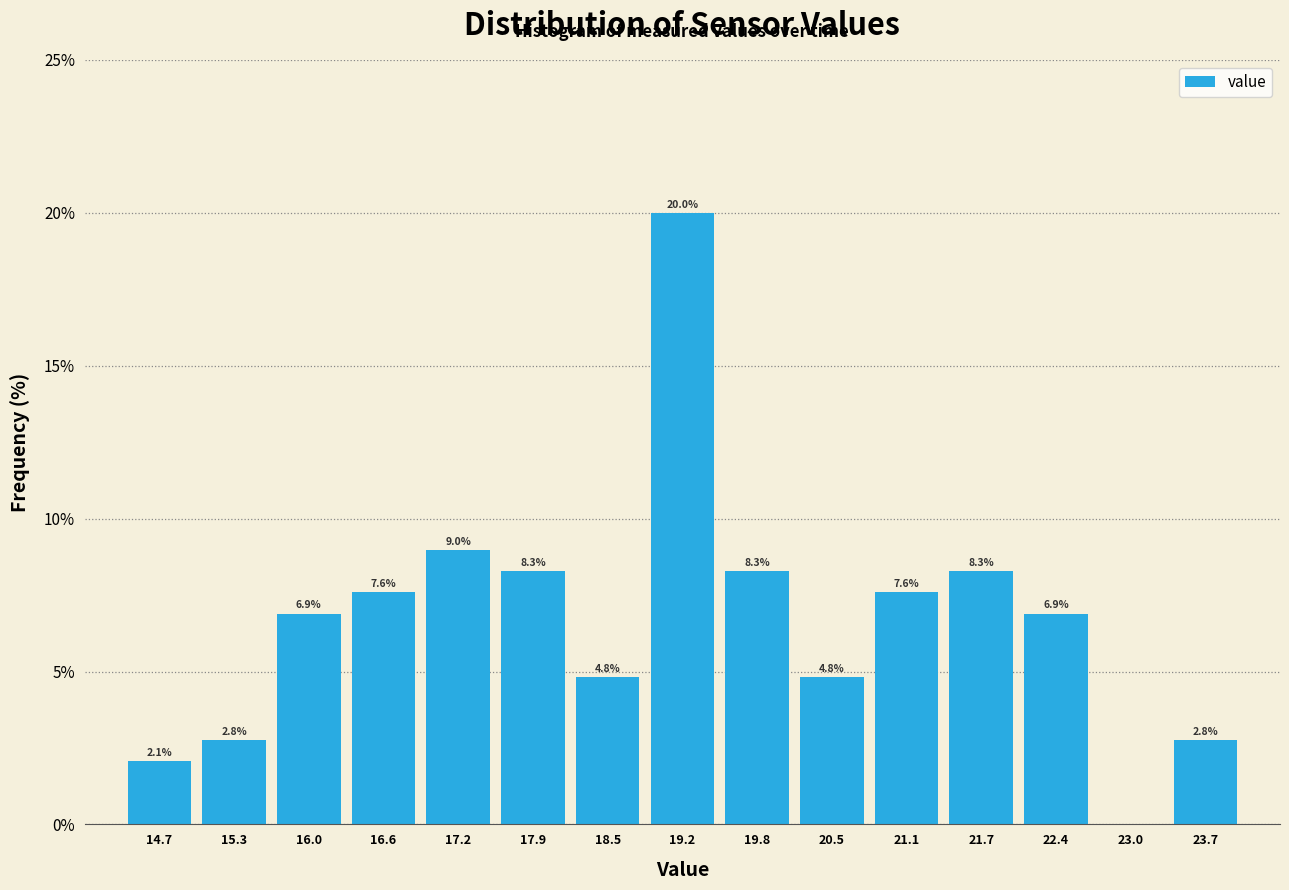

Over which range of the x-axis is the bar tallest?

18.9 to 19.5